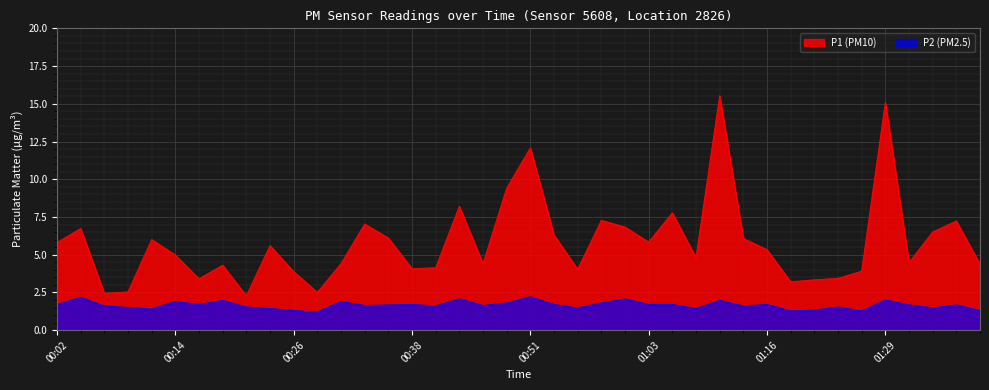

What is the difference between the P1 values at 00:58 and 00:46?

2.9